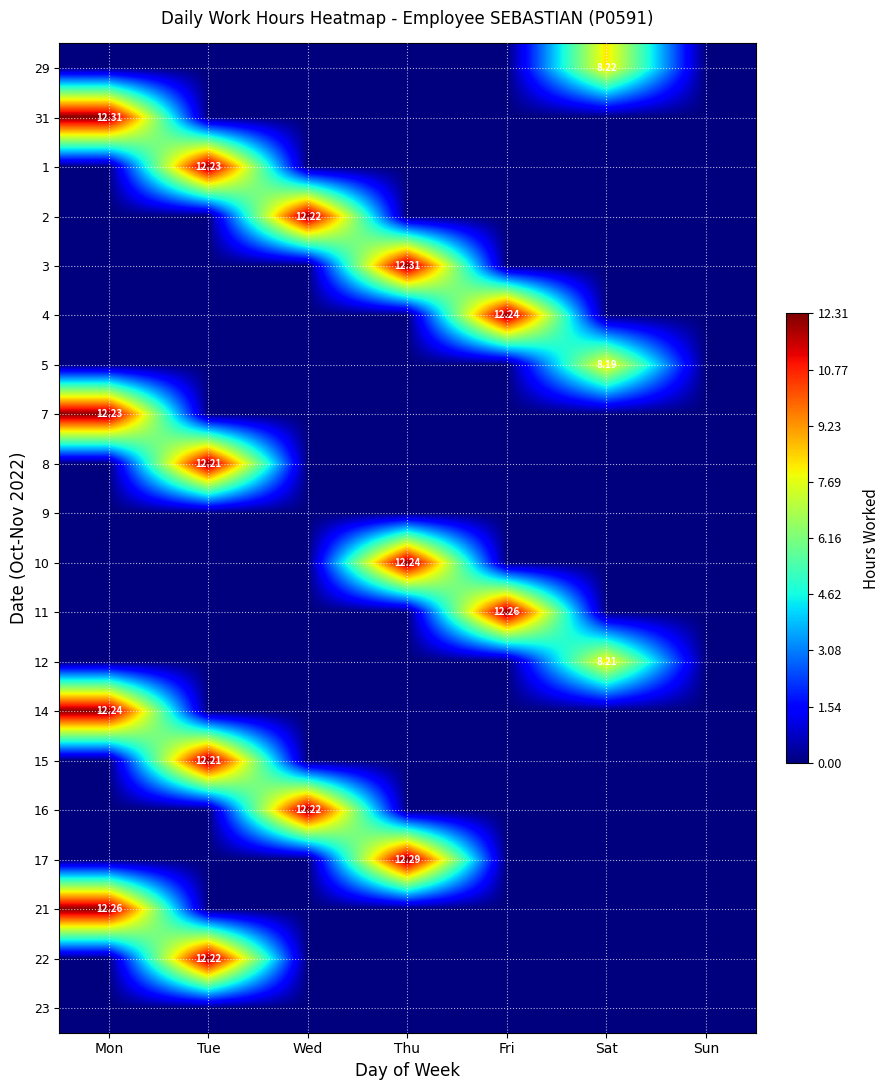

What is the average value of the 12 series?

1.2